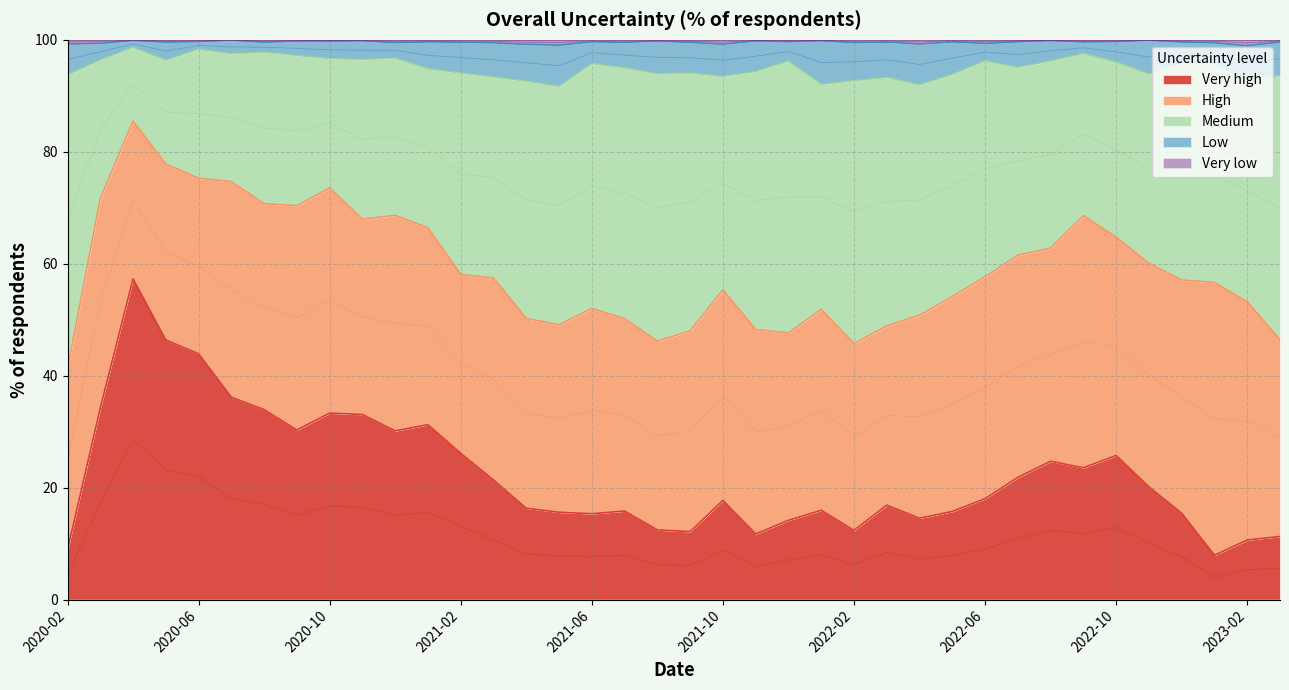

Is it true that Very high equals 17.7 at 2021-10?

True